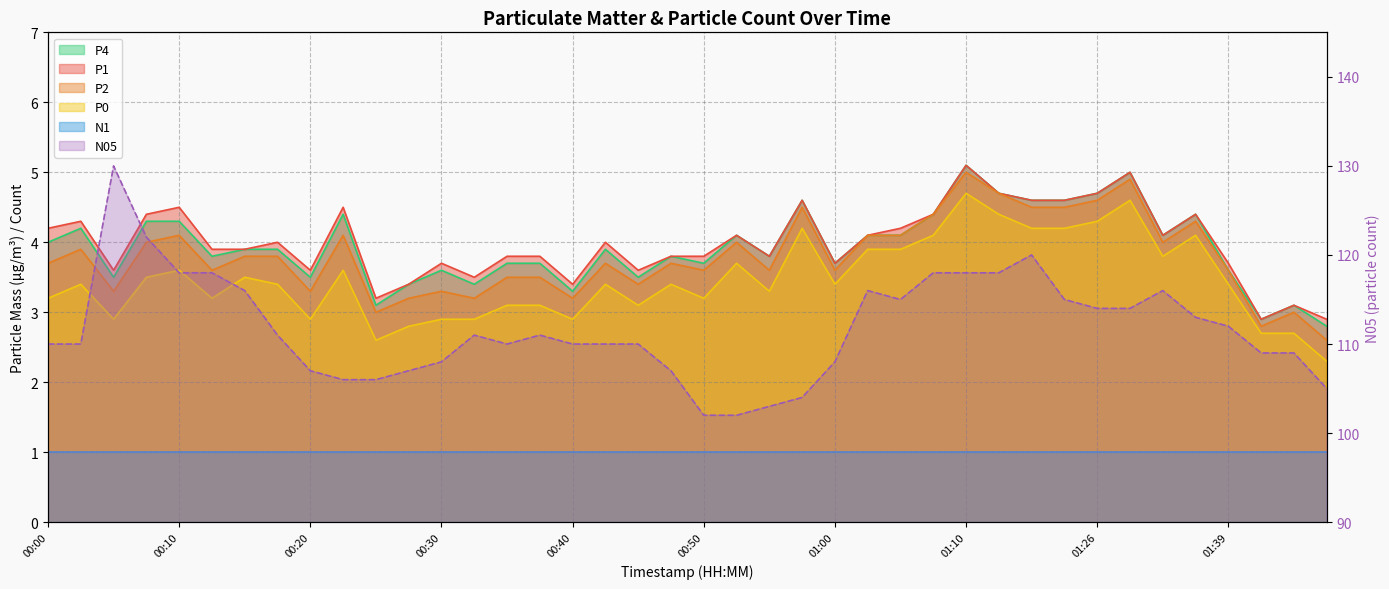

Where is N05 nearest to the value 116?

00:15